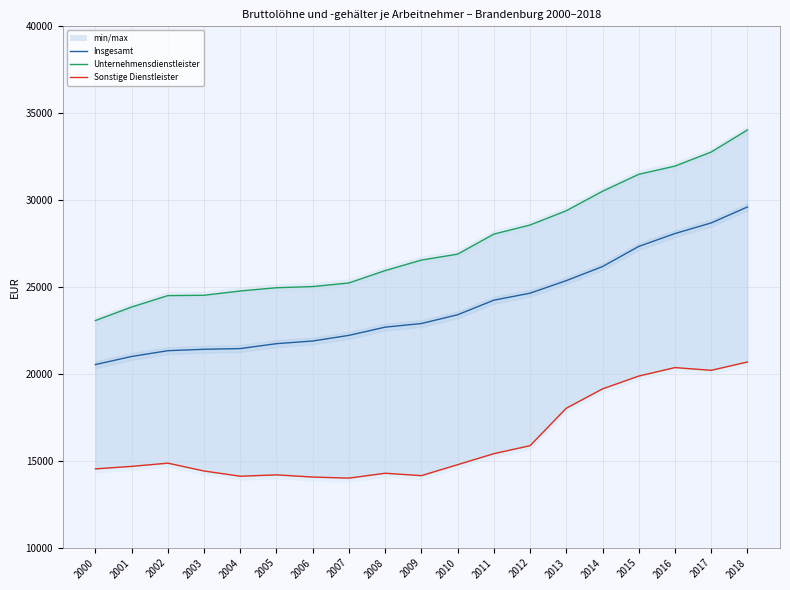

At 2016, list the series in order from largest to smallest.

Unternehmensdienstleister, Insgesamt, Sonstige Dienstleister